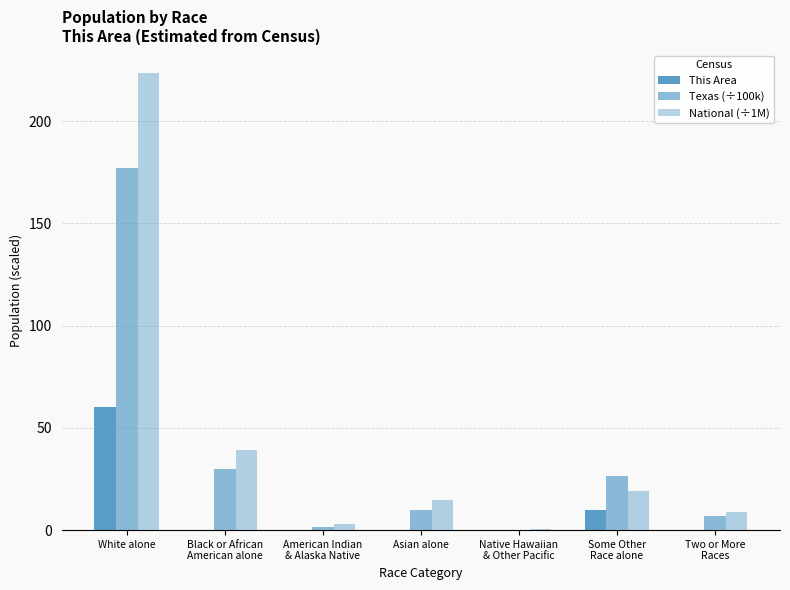

At which label does National (÷1M) first exceed 14?

White alone